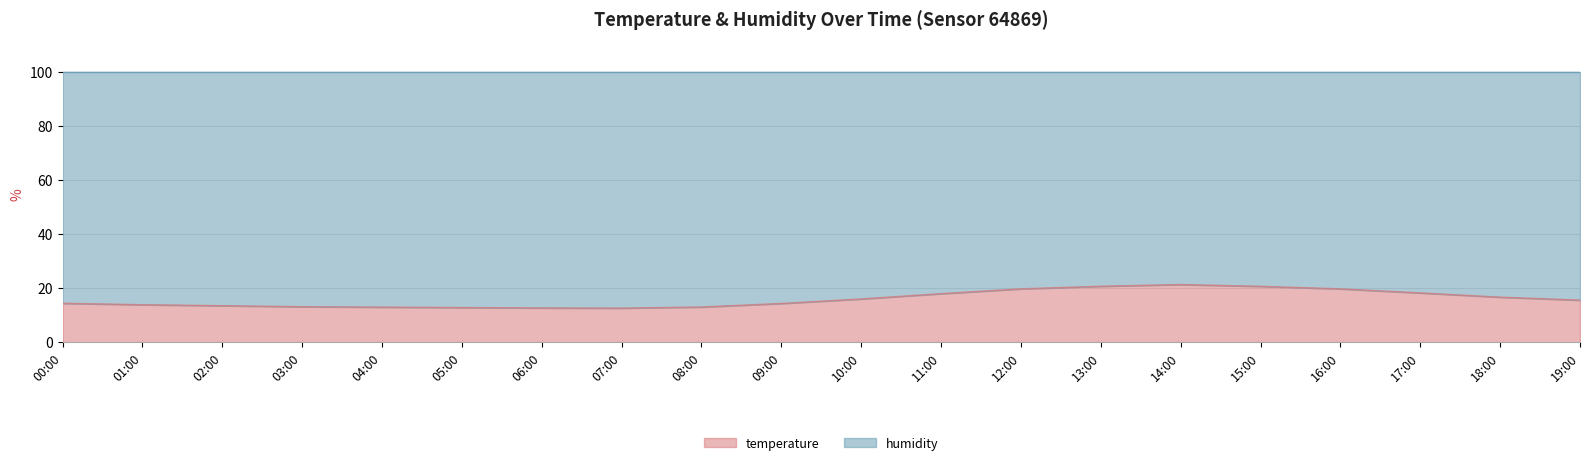

What is the difference between the maximum and minimum values?

8.7